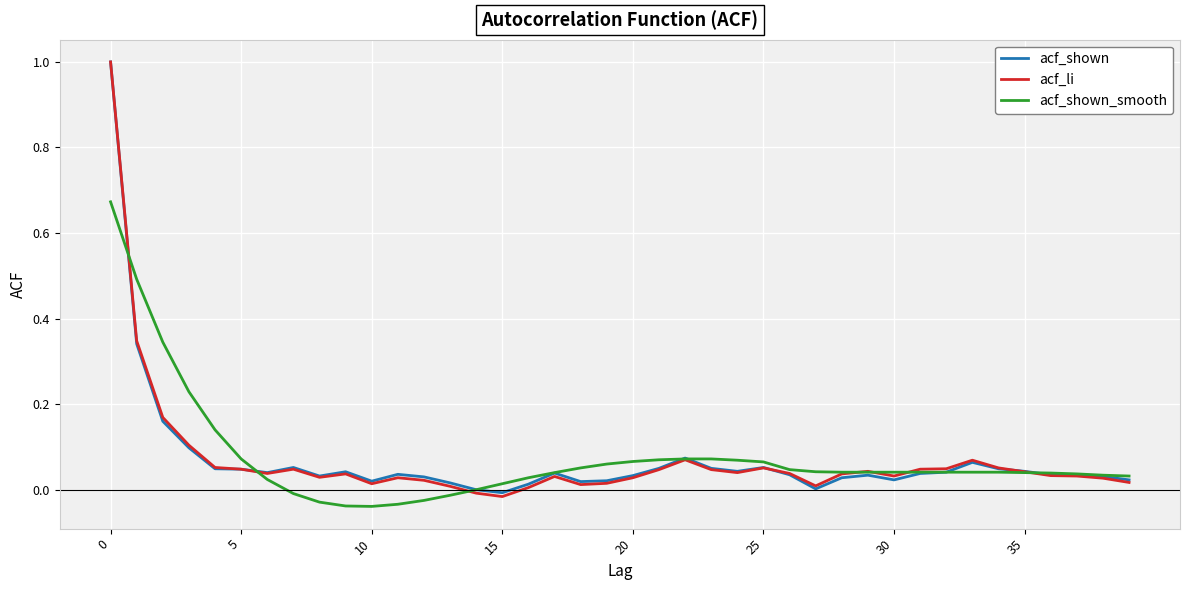

True or false: acf_shown and acf_shown_smooth intersect in this chart.

True